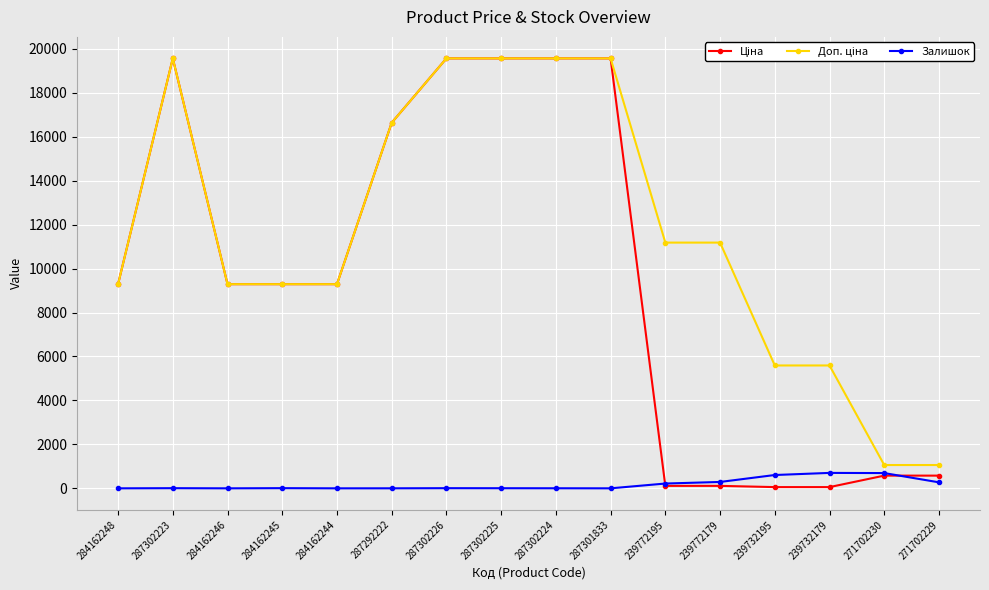

At how many categories does at least one series exceed 15498?

6